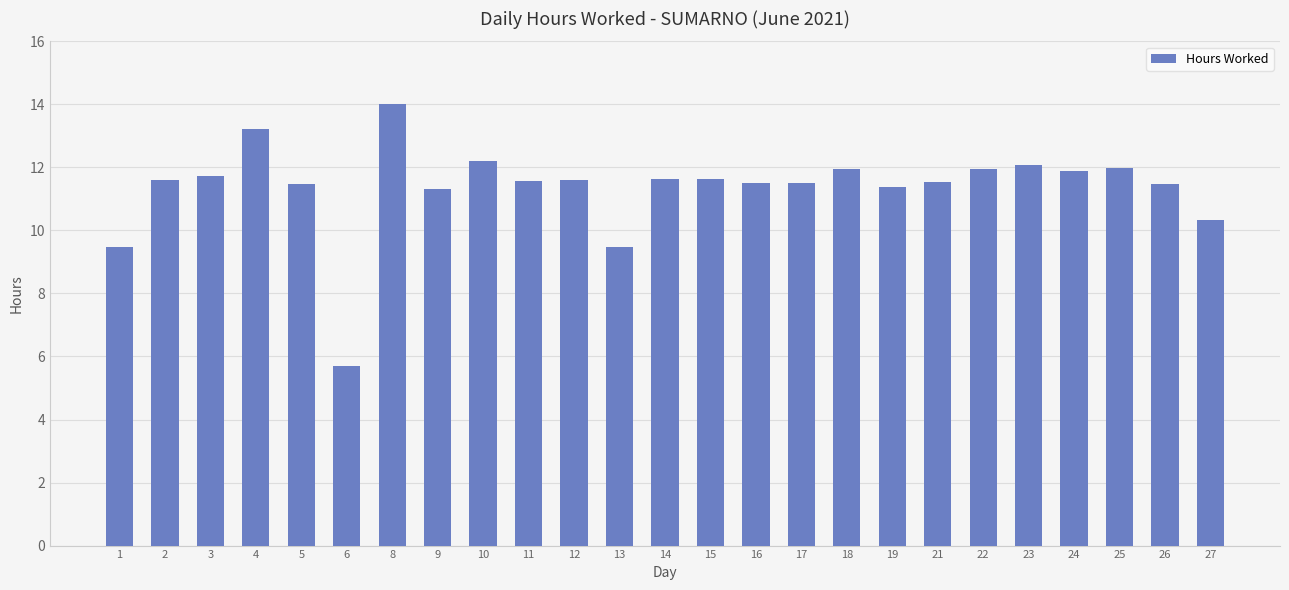

What is the greatest value displayed?

14.0